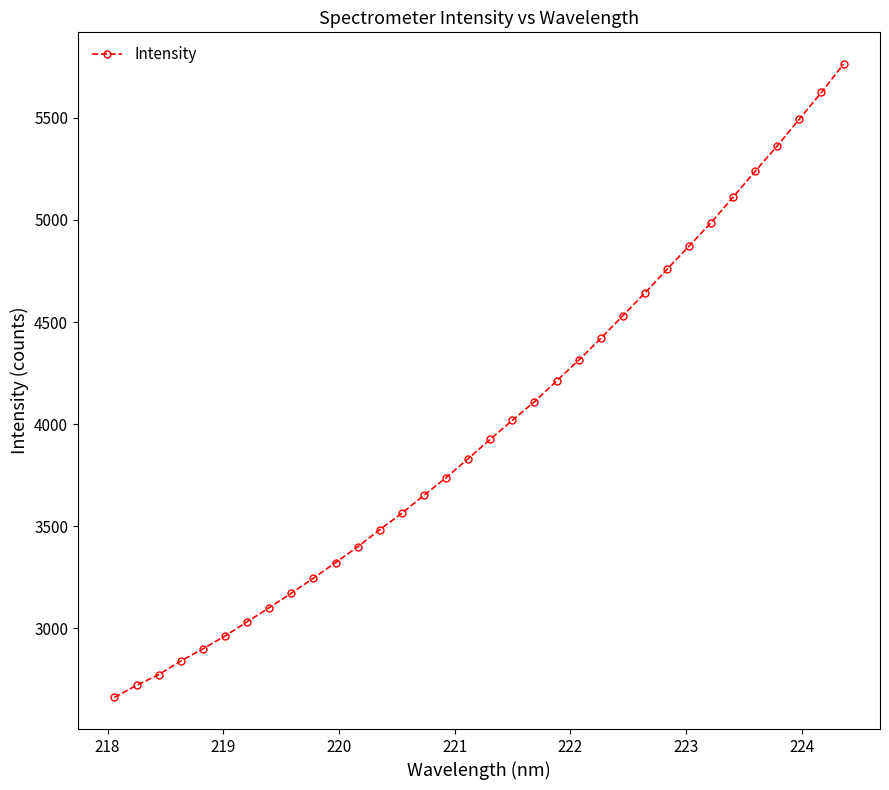

What is the sum of all values?

135785.8